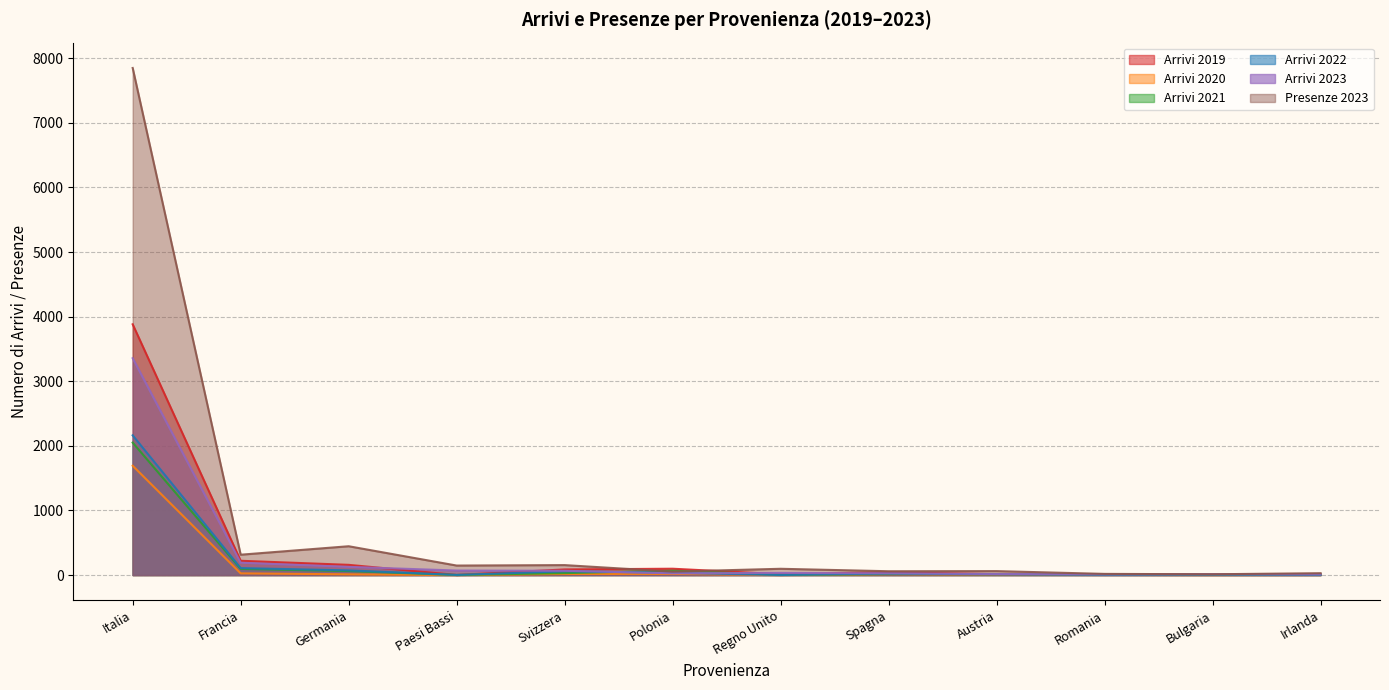

At which category is the sum across all series the highest?

Italia